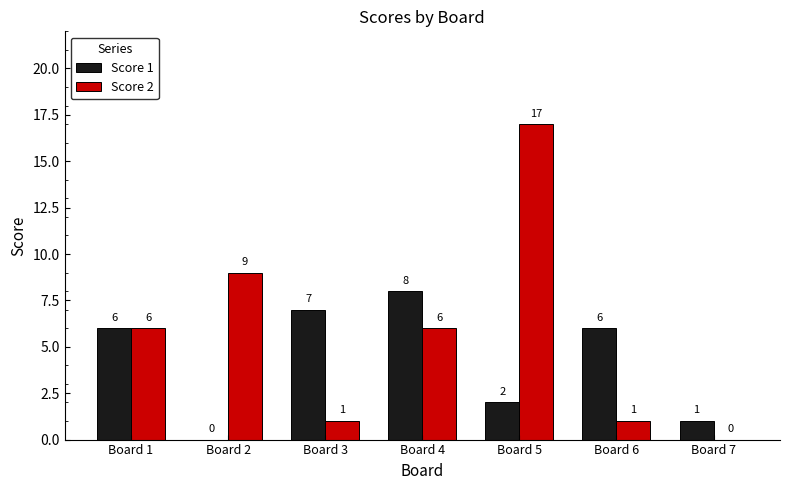

What is the difference between the Score 1 values at Board 4 and Board 1?

2